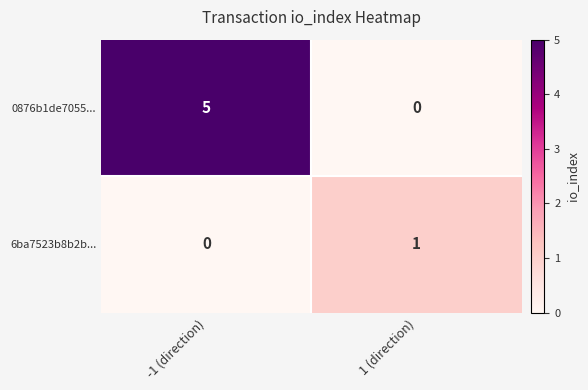

What is the difference between the maximum and minimum values in the 0876b1de7055... series?

5